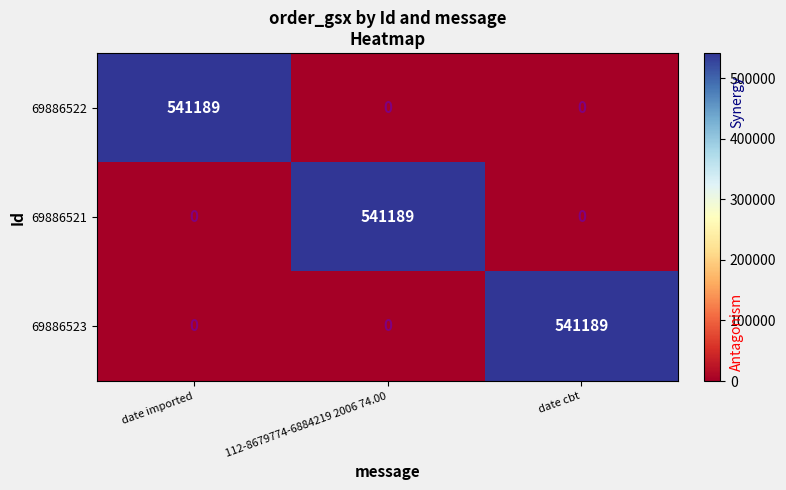

What is the total value across all series at 112-8679774-6884219 2006 74.00?

541189